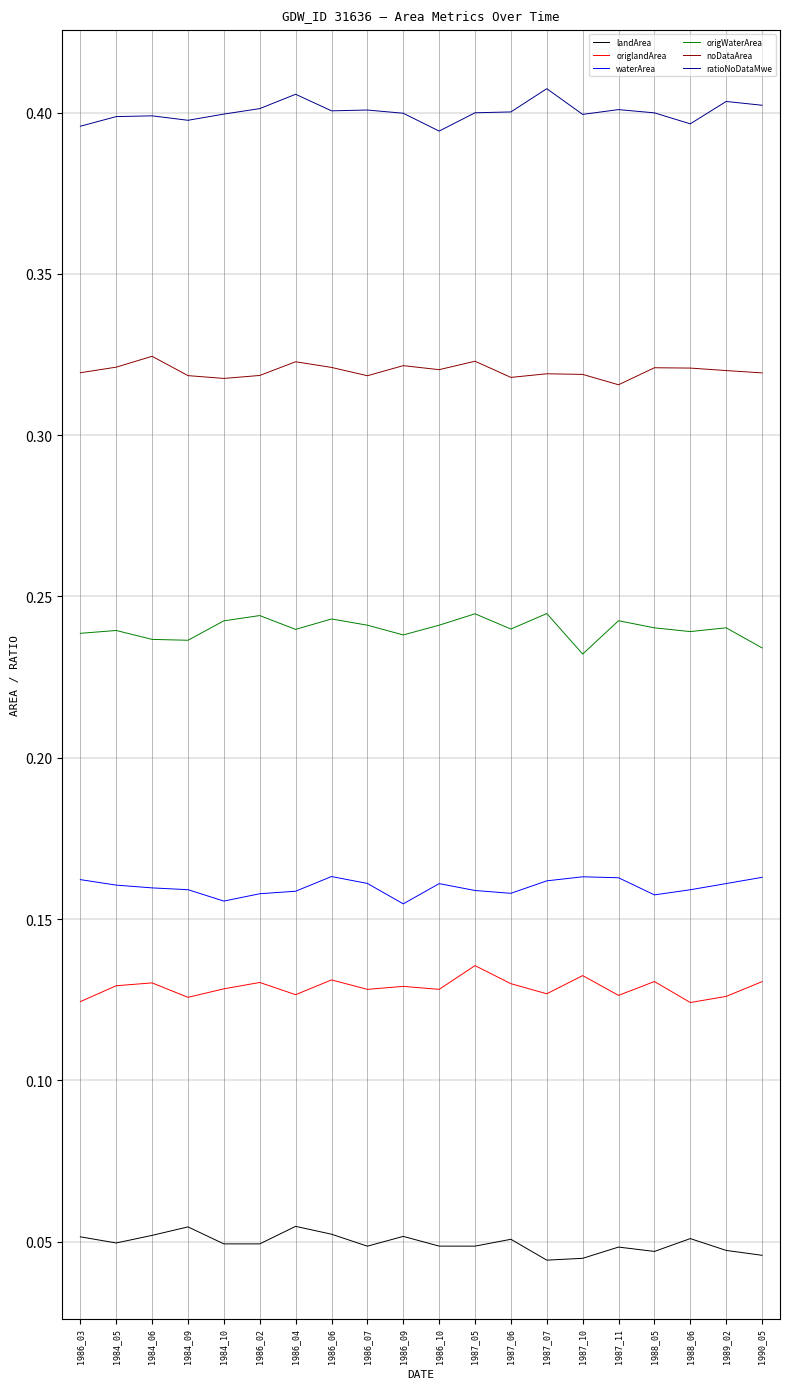

What position from the left is 1990_05?

20